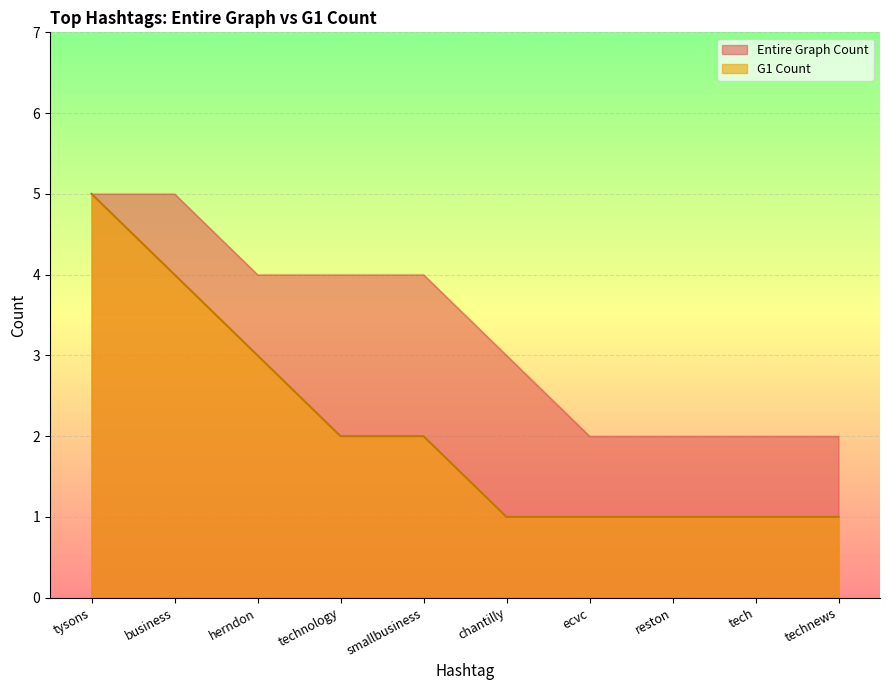

At technology, list the series in order from smallest to largest.

G1 Count, Entire Graph Count